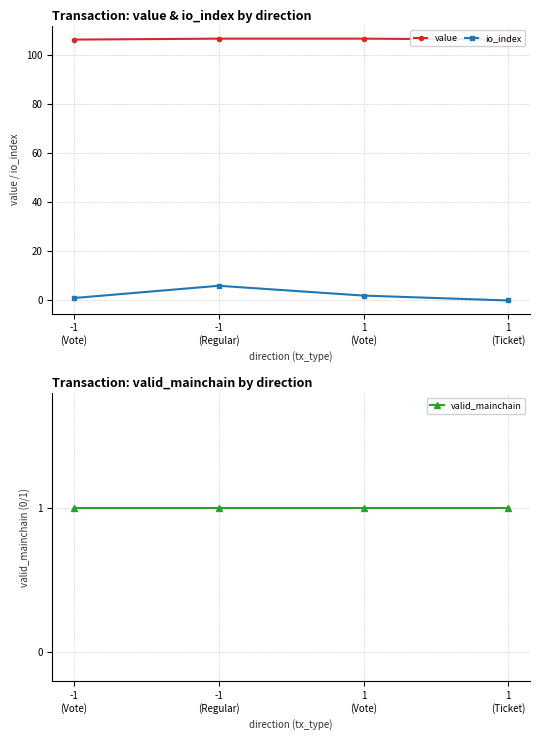

Where does the io_index series first go above 2?

-1
(Regular)